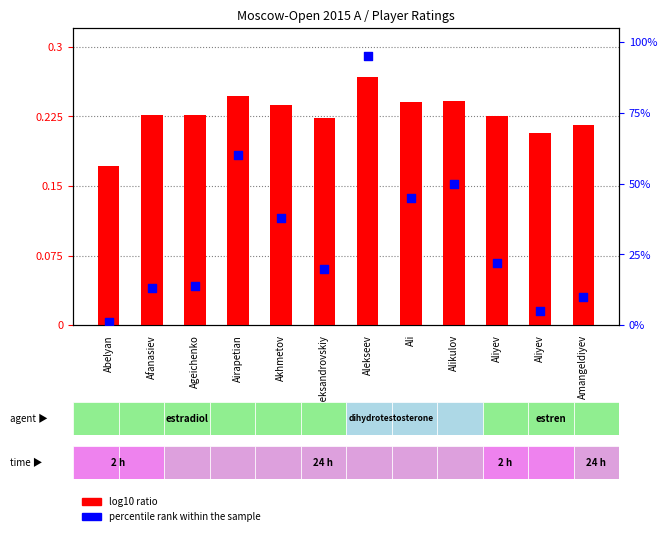

At how many categories does at least one series exceed 45?

3